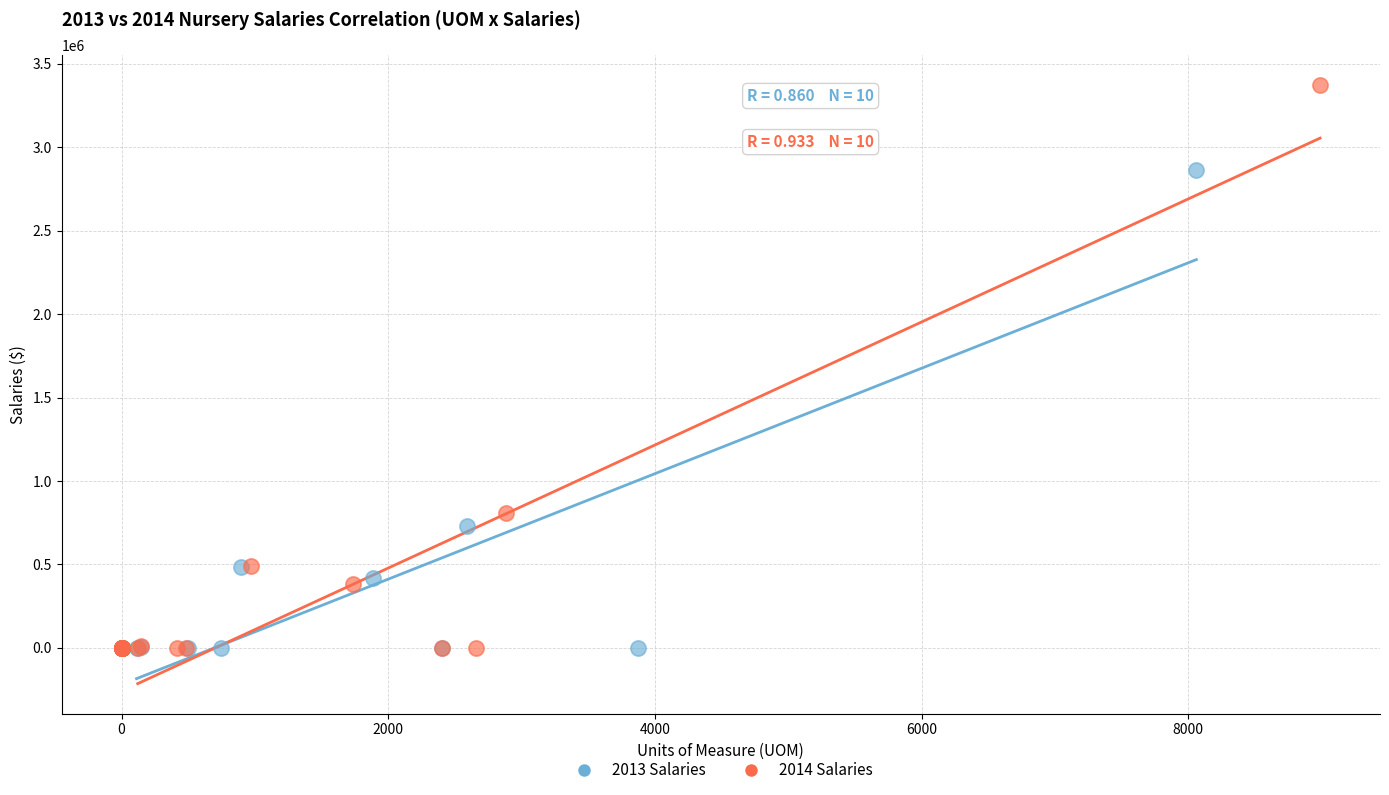

Which series reaches the maximum Y coordinate?

2014 Salaries